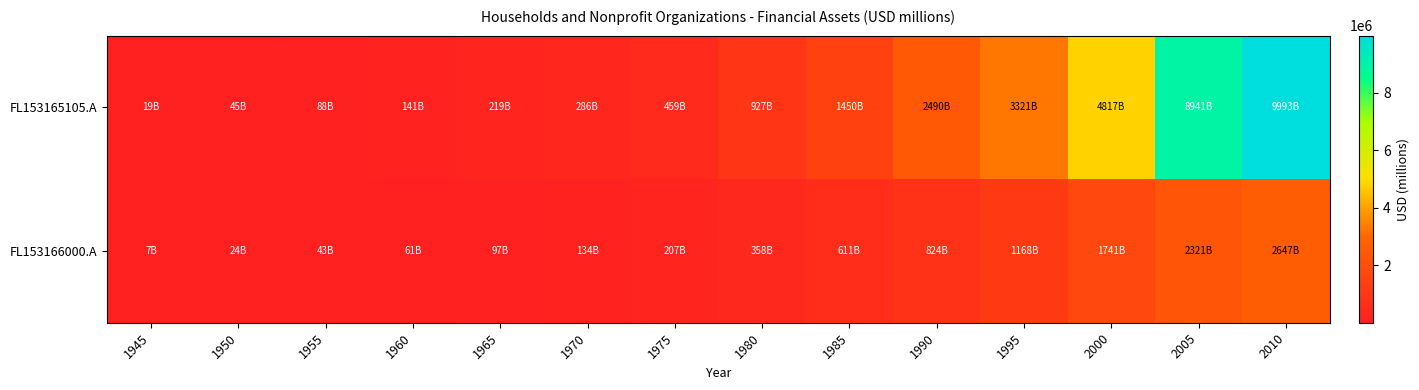

At how many categories does at least one series exceed 878157?

7